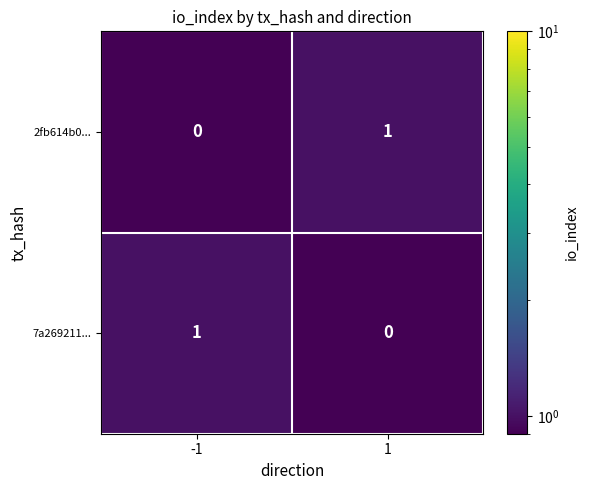

Is it true that 2fb614b0... equals 2 at 1?

False